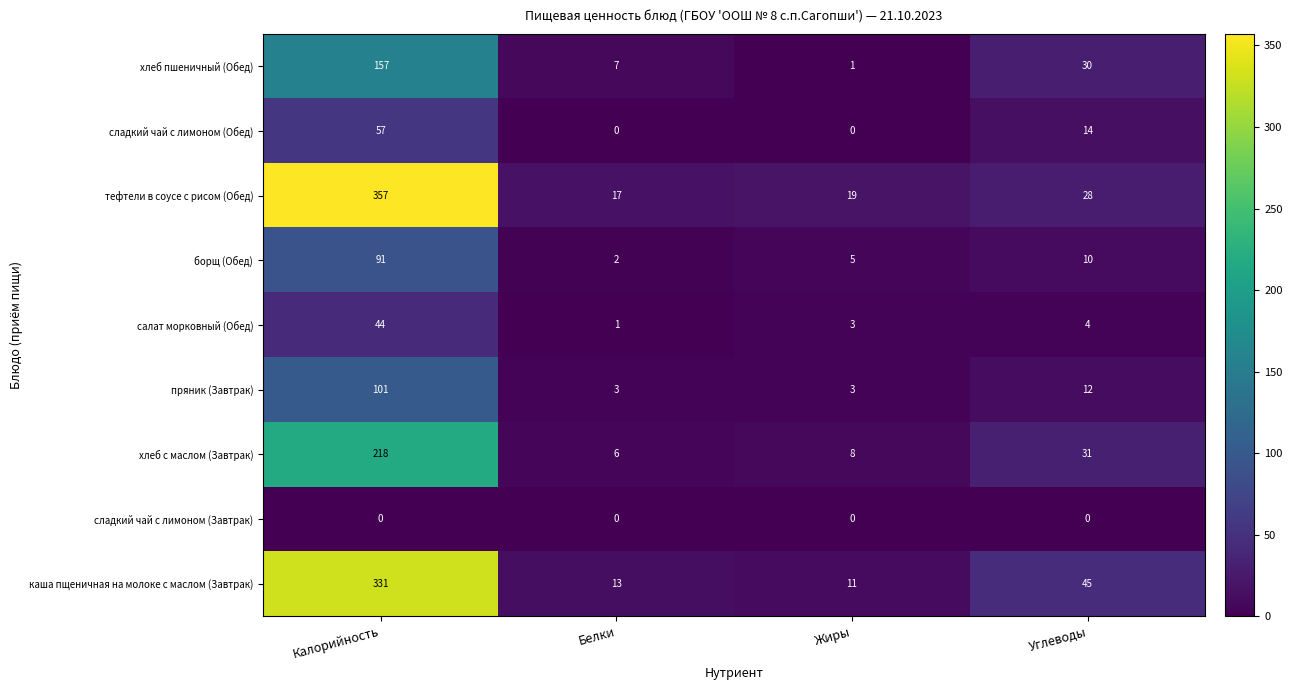

Between Калорийность and Белки, which series saw the biggest shift?

тефтели в соусе с рисом (Обед)